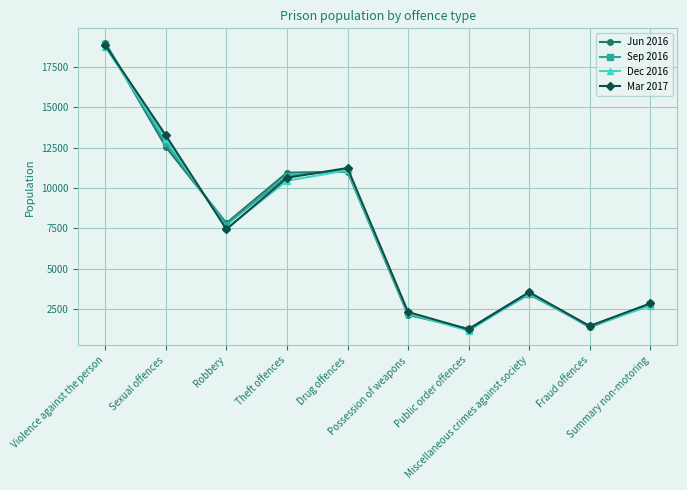

Is this an area chart (filled region under the line)?

No